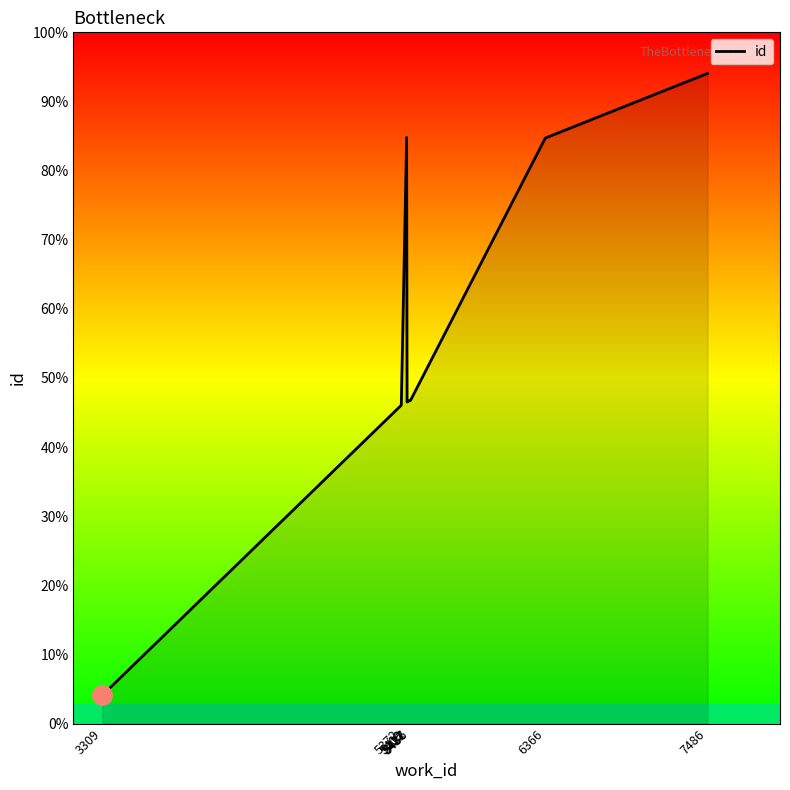

Where is the first local maximum?

5409